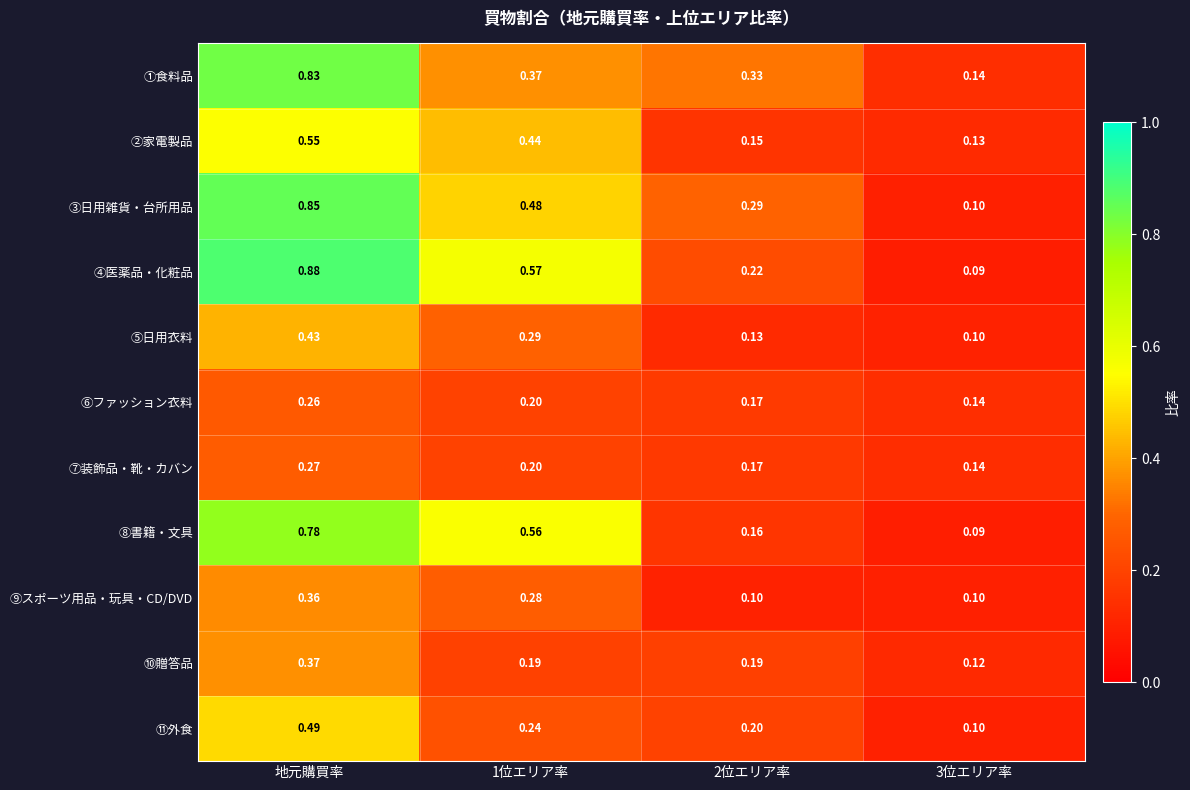

What is the difference between the highest and lowest values at 3位エリア率?

0.1